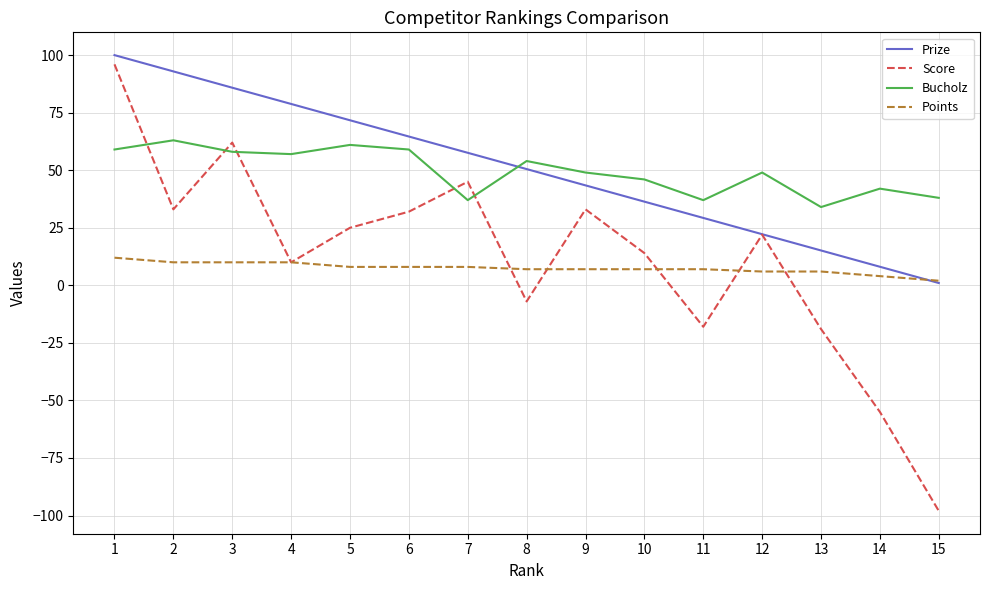

Between which two adjacent categories do Points and Prize first intersect?

14 and 15